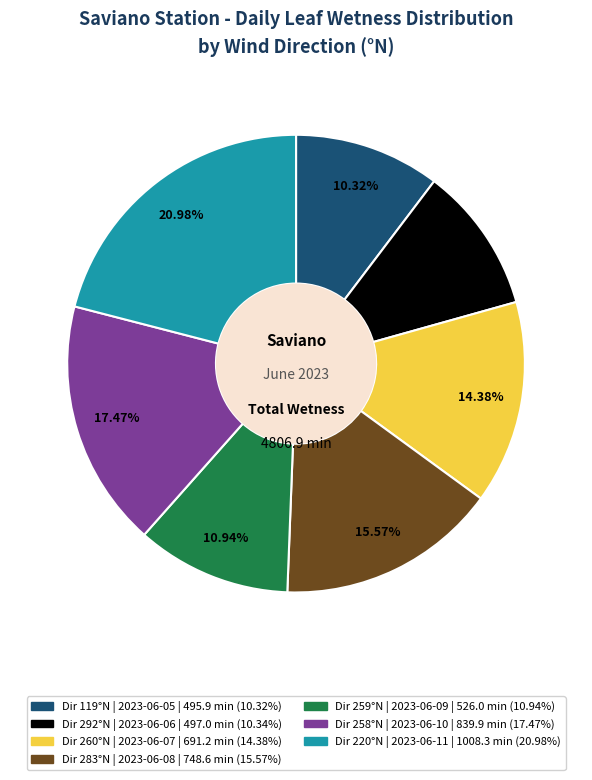

Does any single category account for the majority?

No